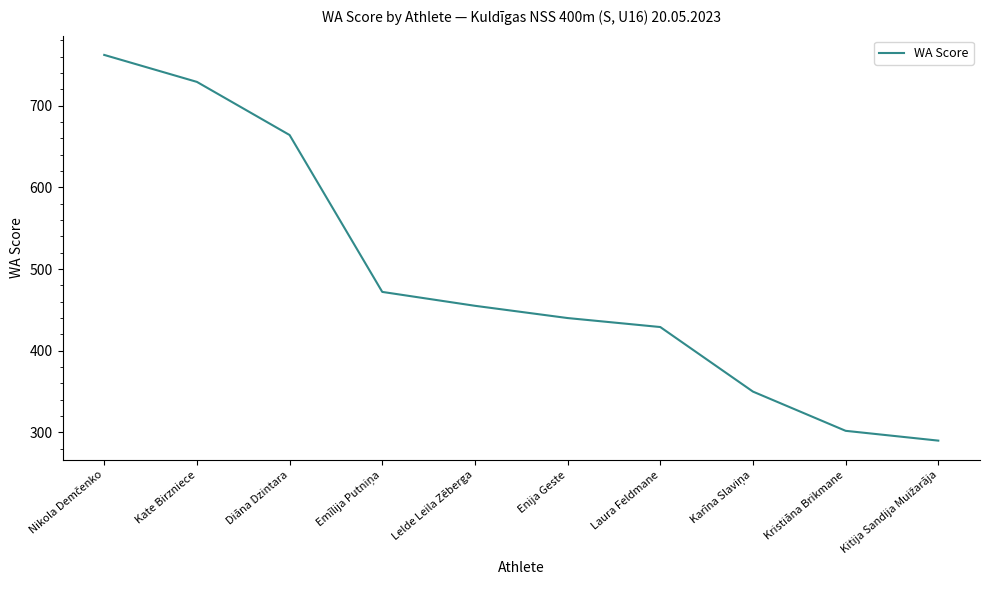

What position from the right is Kate Birzniece?

9